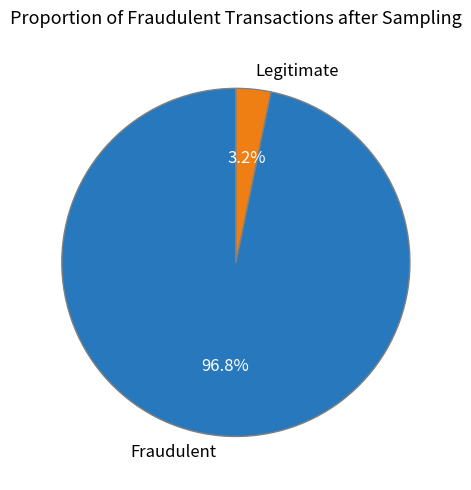

What is the smallest slice in the pie chart?

Legitimate